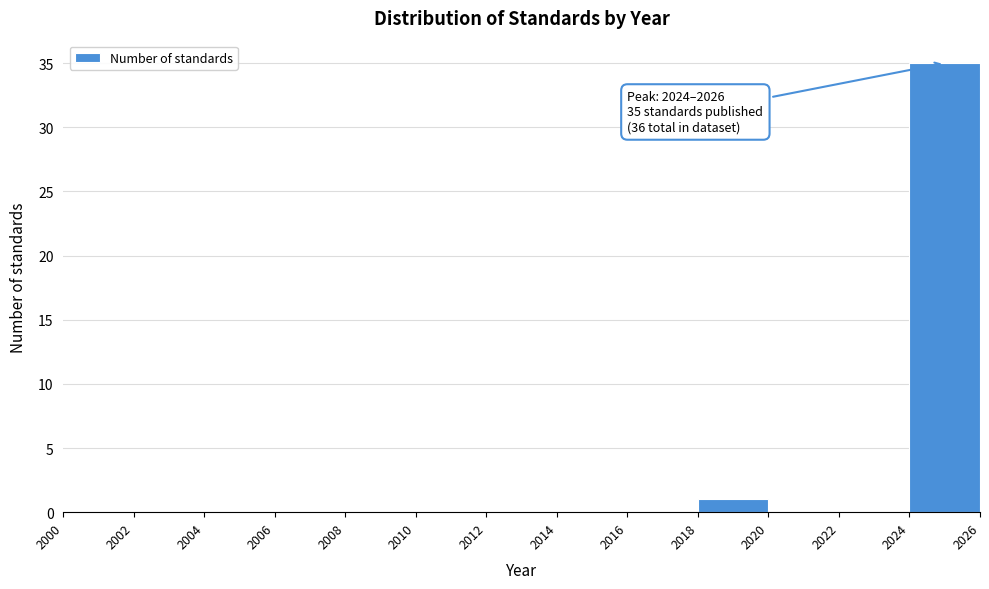

Over which range of the x-axis is the bar tallest?

2024 to 2026